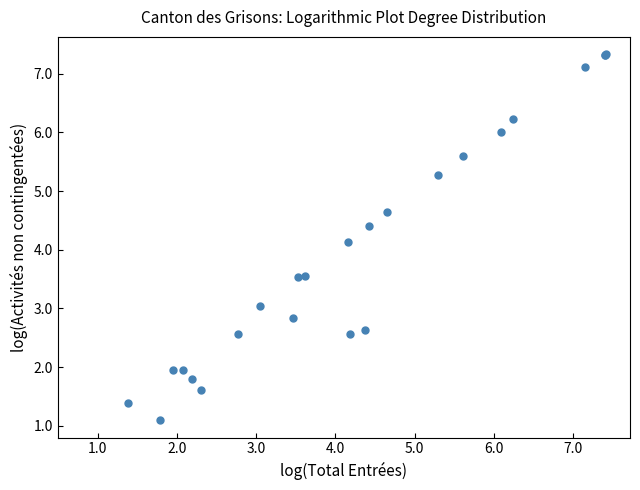

What Y value in the scatter plot is closest to 4?

4.1